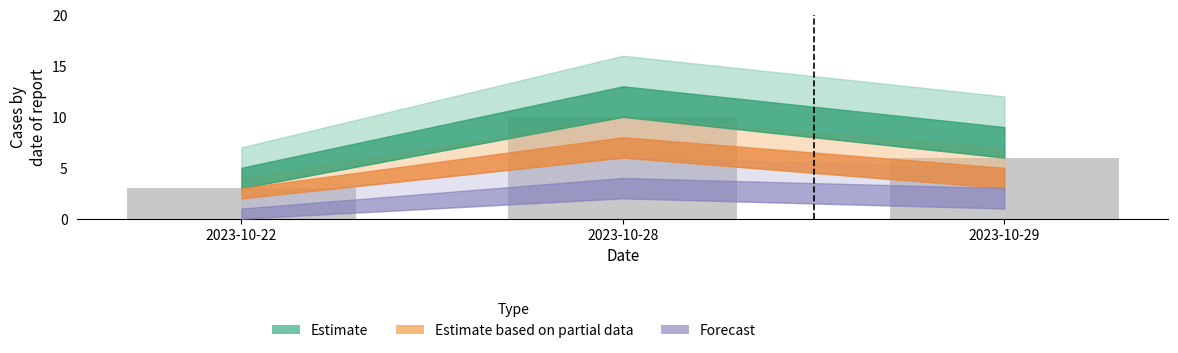

True or false: the data shows 5 at 2023-10-22.

False